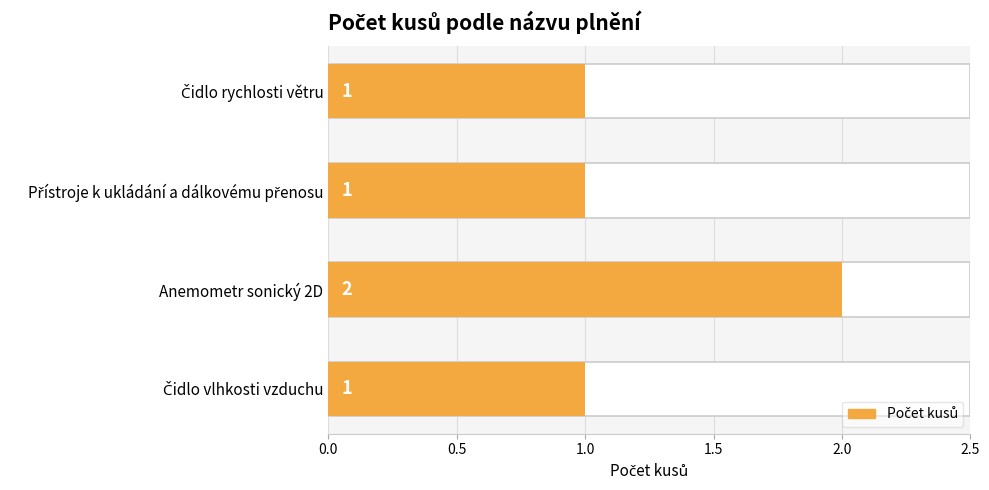

How many values are between 1 and 2?

4